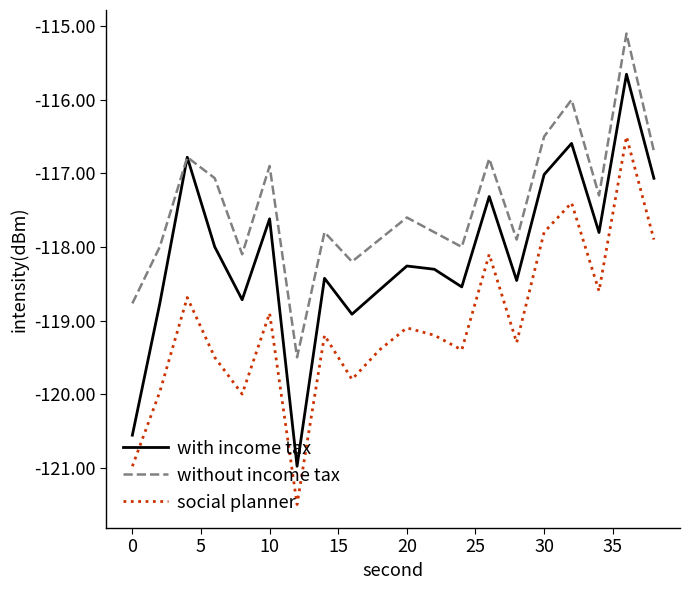

True or false: social planner and without income tax cross at least once.

False